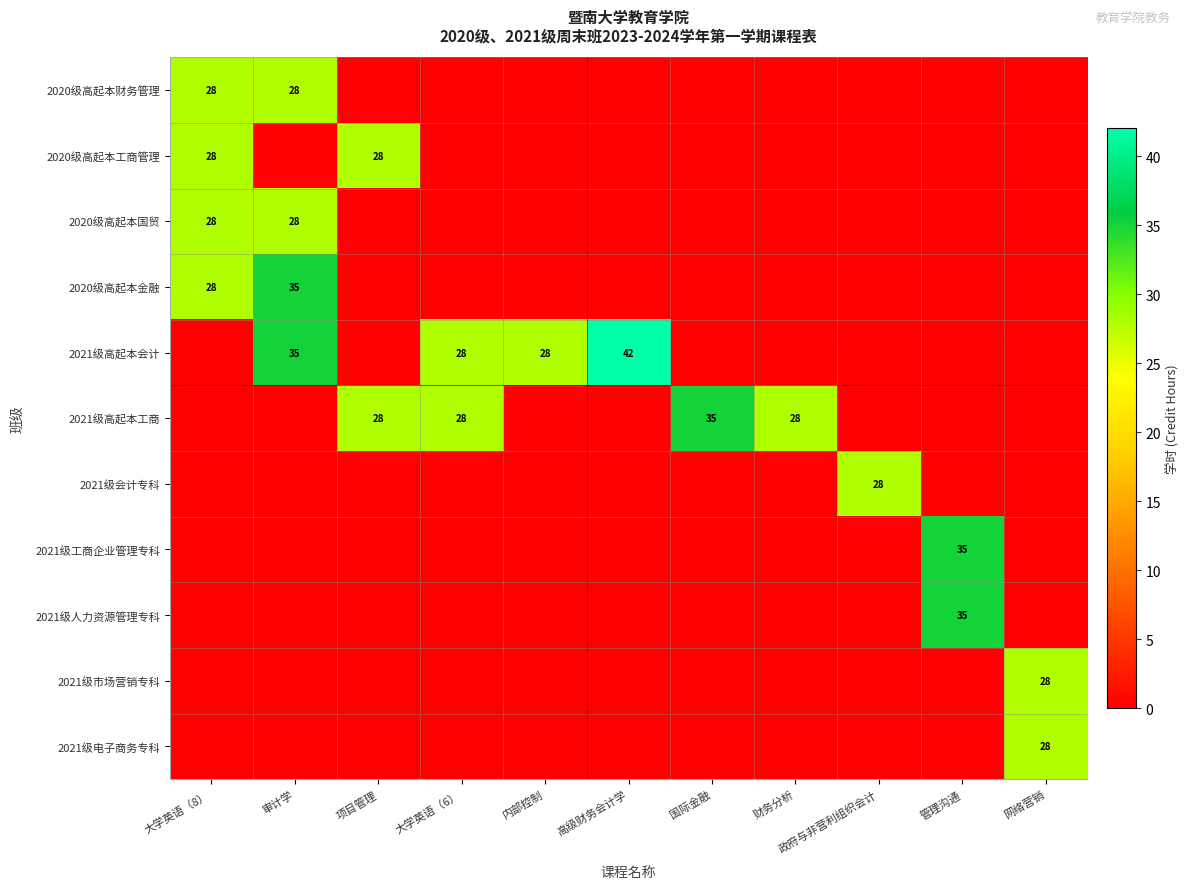

Which has a higher value, 审计学 or 管理沟通?

审计学